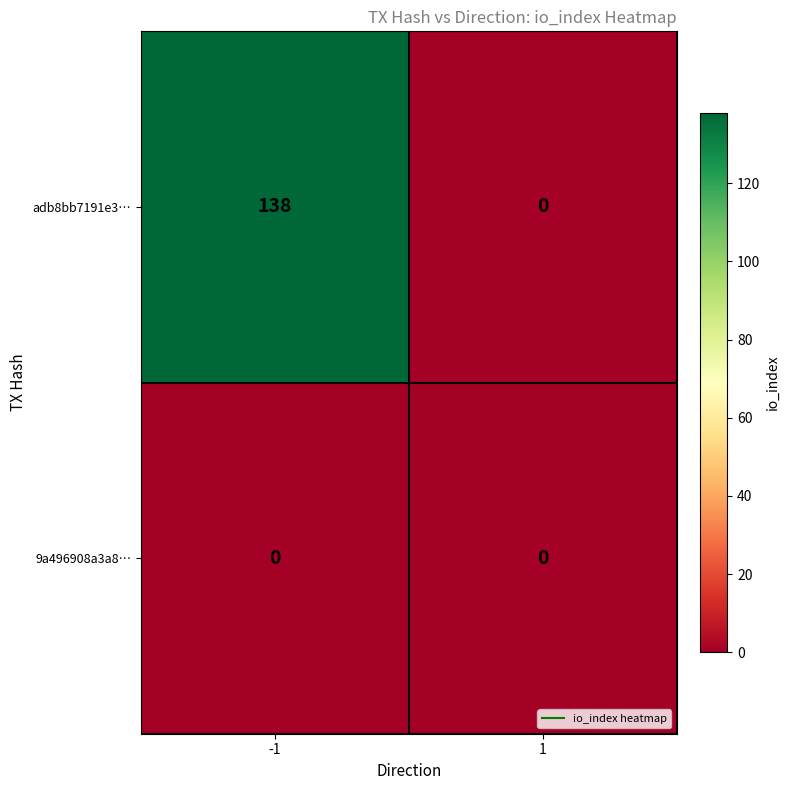

What is the sum of all adb8bb7191e3… values?

138